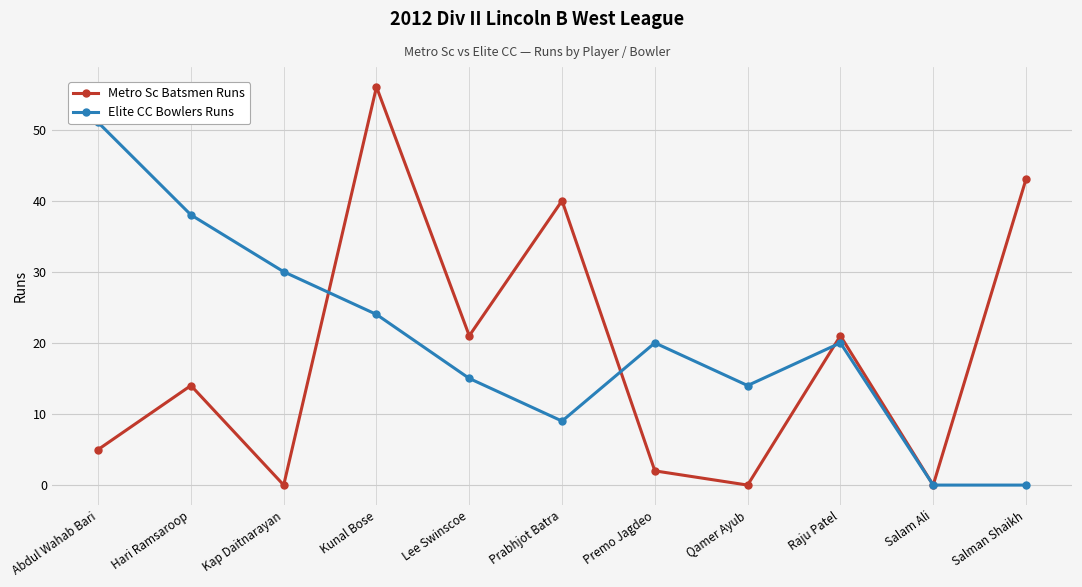

What is the label of the 5th point from the left?

Lee Swinscoe